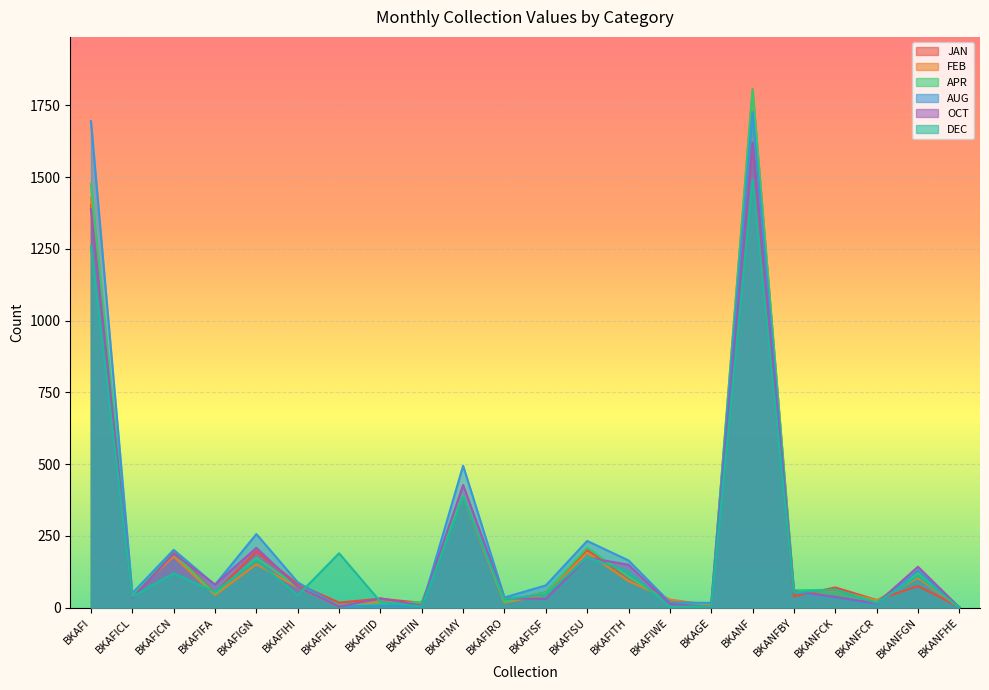

Reading left to right, what are all the values shown in this chart?

JAN: BKAFI=1403	BKAFICL=34	BKAFICN=194	BKAFIFA=51	BKAFIGN=196	BKAFIHI=82	BKAFIHL=17	BKAFIID=31	BKAFIIN=16	BKAFIMY=383	BKAFIRO=20	BKAFISF=53	BKAFISU=201	BKAFITH=104	BKAFIWE=26	BKAGE=6	BKANF=1617	BKANFBY=39	BKANFCK=70	BKANFCR=26	BKANFGN=75	BKANFHE=2
FEB: BKAFI=1428	BKAFICL=44	BKAFICN=178	BKAFIFA=43	BKAFIGN=151	BKAFIHI=70	BKAFIHL=3	BKAFIID=21	BKAFIIN=14	BKAFIMY=385	BKAFIRO=17	BKAFISF=45	BKAFISU=191	BKAFITH=92	BKAFIWE=28	BKAGE=7	BKANF=1808	BKANFBY=54	BKANFCK=59	BKANFCR=25	BKANFGN=103	BKANFHE=1
APR: BKAFI=1476	BKAFICL=44	BKAFICN=189	BKAFIFA=48	BKAFIGN=173	BKAFIHI=72	BKAFIHL=5	BKAFIID=13	BKAFIIN=19	BKAFIMY=391	BKAFIRO=20	BKAFISF=52	BKAFISU=209	BKAFITH=107	BKAFIWE=19	BKAGE=4	BKANF=1805	BKANFBY=60	BKANFCK=62	BKANFCR=19	BKANFGN=119	BKANFHE=0
AUG: BKAFI=1695	BKAFICL=50	BKAFICN=201	BKAFIFA=79	BKAFIGN=256	BKAFIHI=88	BKAFIHL=3	BKAFIID=7	BKAFIIN=3	BKAFIMY=494	BKAFIRO=35	BKAFISF=77	BKAFISU=232	BKAFITH=164	BKAFIWE=18	BKAGE=16	BKANF=1727	BKANFBY=54	BKANFCK=35	BKANFCR=11	BKANFGN=129	BKANFHE=1
OCT: BKAFI=1389	BKAFICL=34	BKAFICN=188	BKAFIFA=80	BKAFIGN=208	BKAFIHI=72	BKAFIHL=3	BKAFIID=32	BKAFIIN=7	BKAFIMY=427	BKAFIRO=32	BKAFISF=30	BKAFISU=174	BKAFITH=149	BKAFIWE=12	BKAGE=3	BKANF=1621	BKANFBY=57	BKANFCK=37	BKANFCR=14	BKANFGN=142	BKANFHE=0
DEC: BKAFI=1258	BKAFICL=38	BKAFICN=119	BKAFIFA=55	BKAFIGN=165	BKAFIHI=42	BKAFIHL=189	BKAFIID=20	BKAFIIN=3	BKAFIMY=383	BKAFIRO=30	BKAFISF=45	BKAFISU=175	BKAFITH=125	BKAFIWE=3	BKAGE=4	BKANF=1492	BKANFBY=53	BKANFCK=62	BKANFCR=16	BKANFGN=110	BKANFHE=1